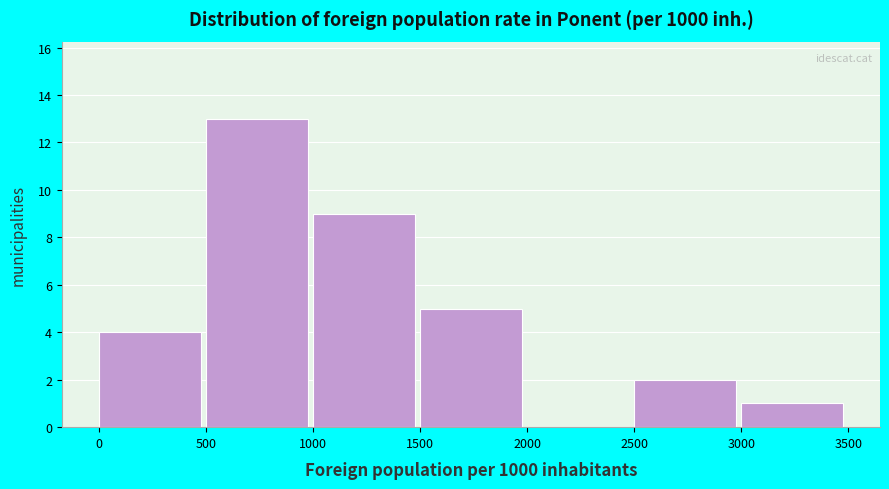

Which range on the x-axis has the tallest bar?

500 to 1000